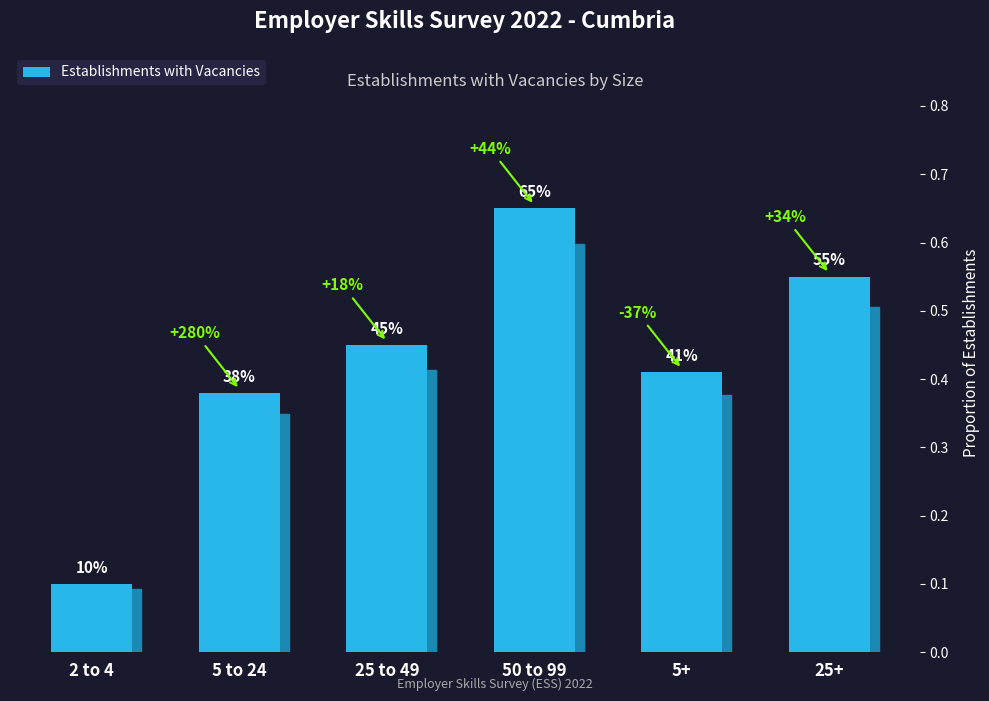

Are the bars horizontal?

No